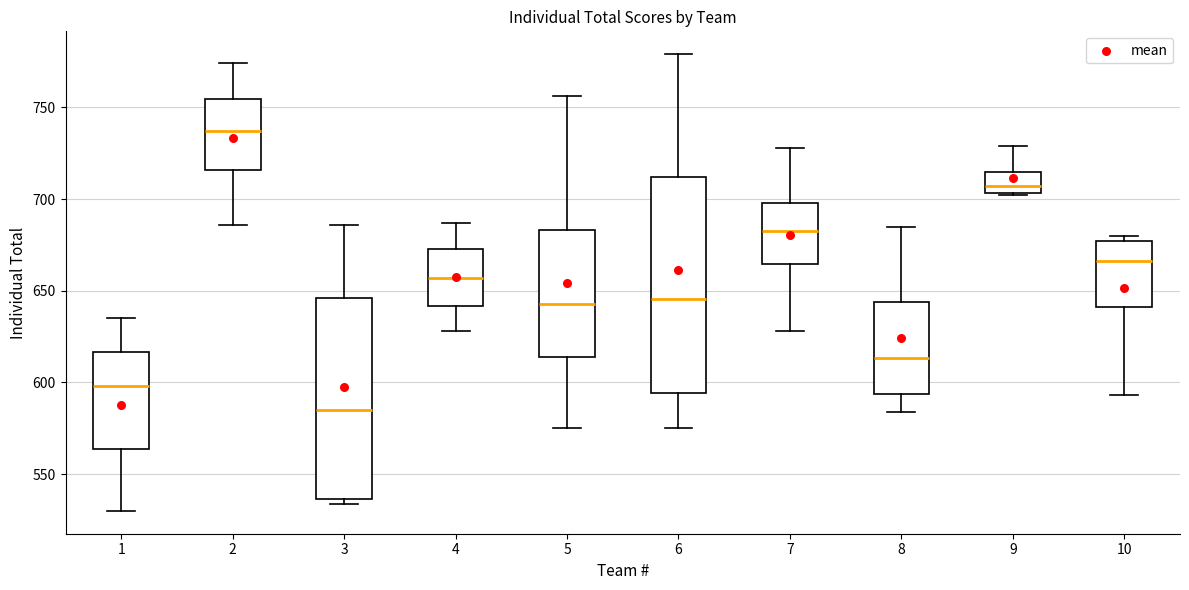

Which box has the highest median line?

2